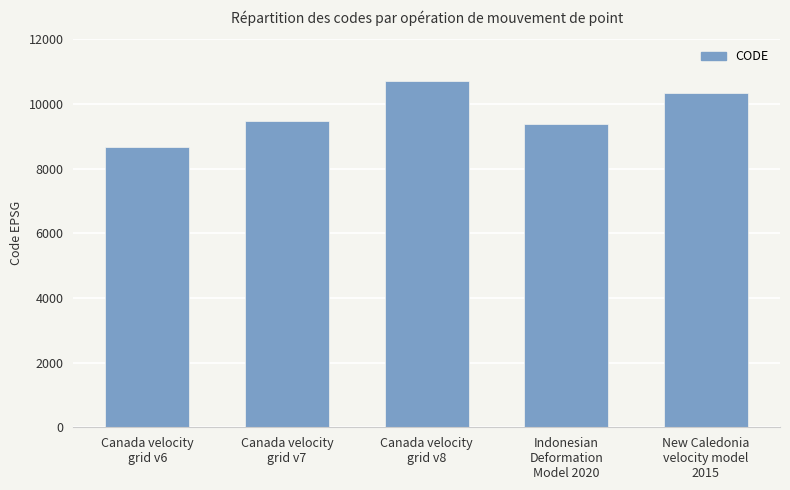

True or false: the data shows 10323 at New Caledonia
velocity model
2015.

True